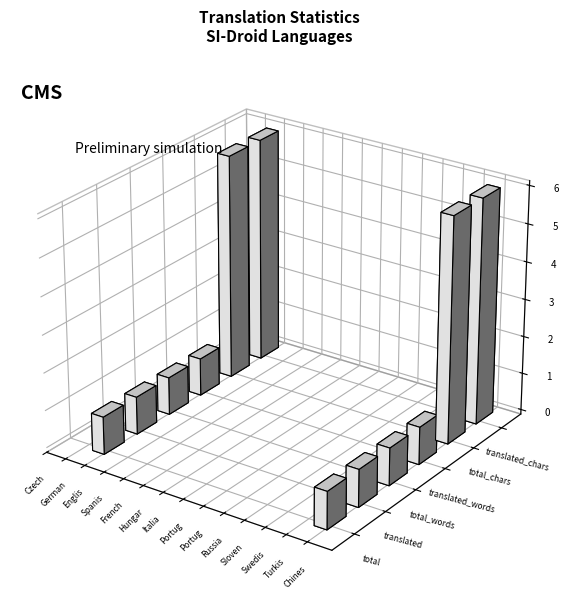

Which series reaches the minimum Y coordinate?

total